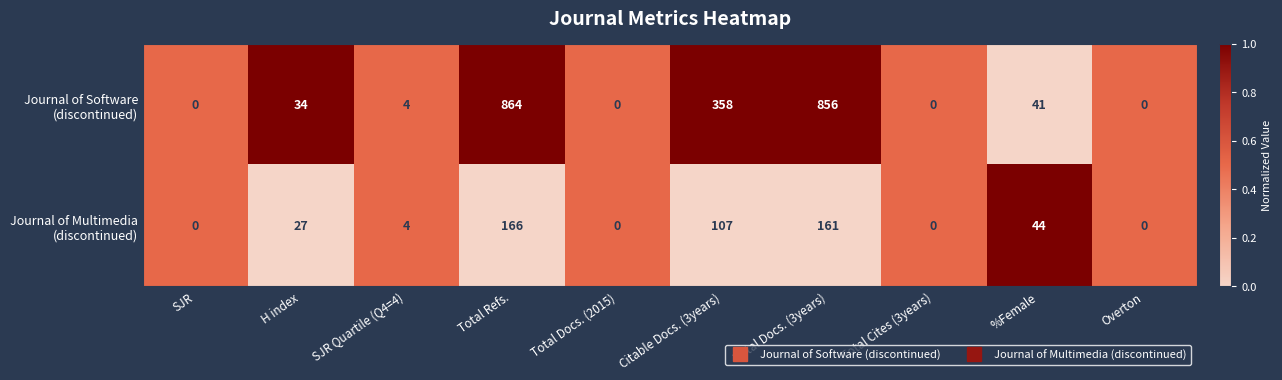

At which category is the sum across all series the highest?

Total Refs.